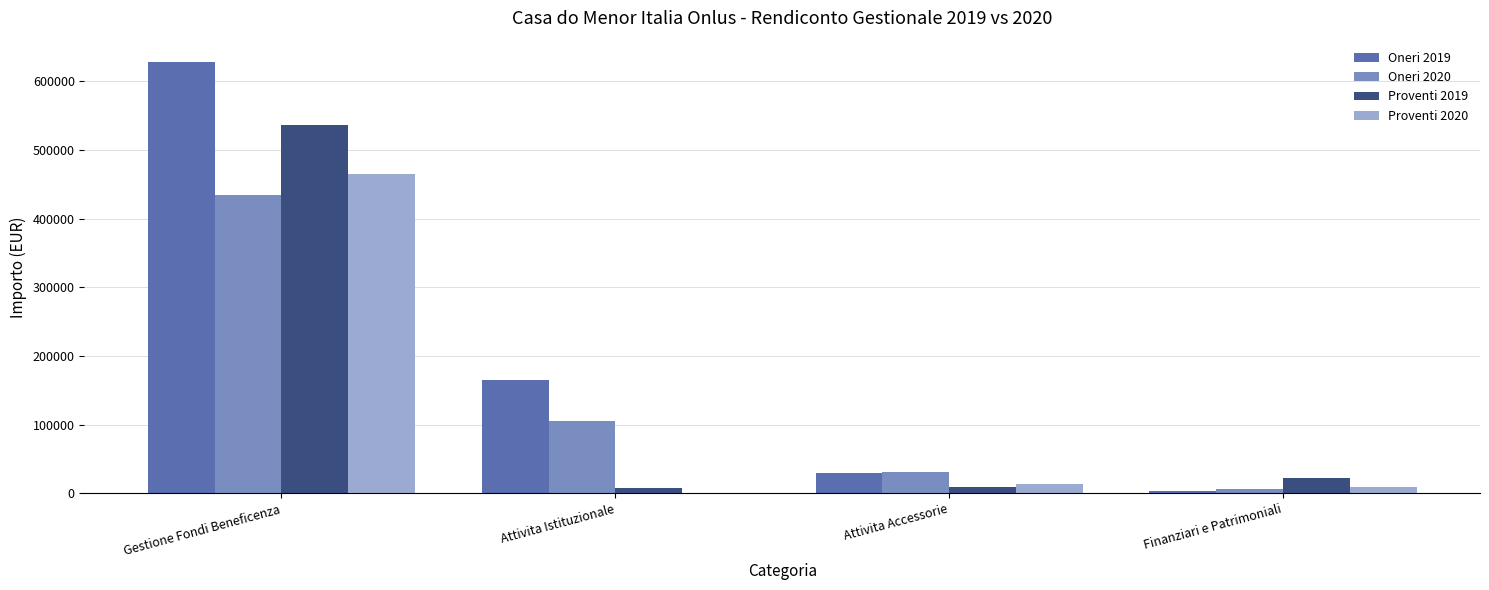

How many groups of bars are there?

4